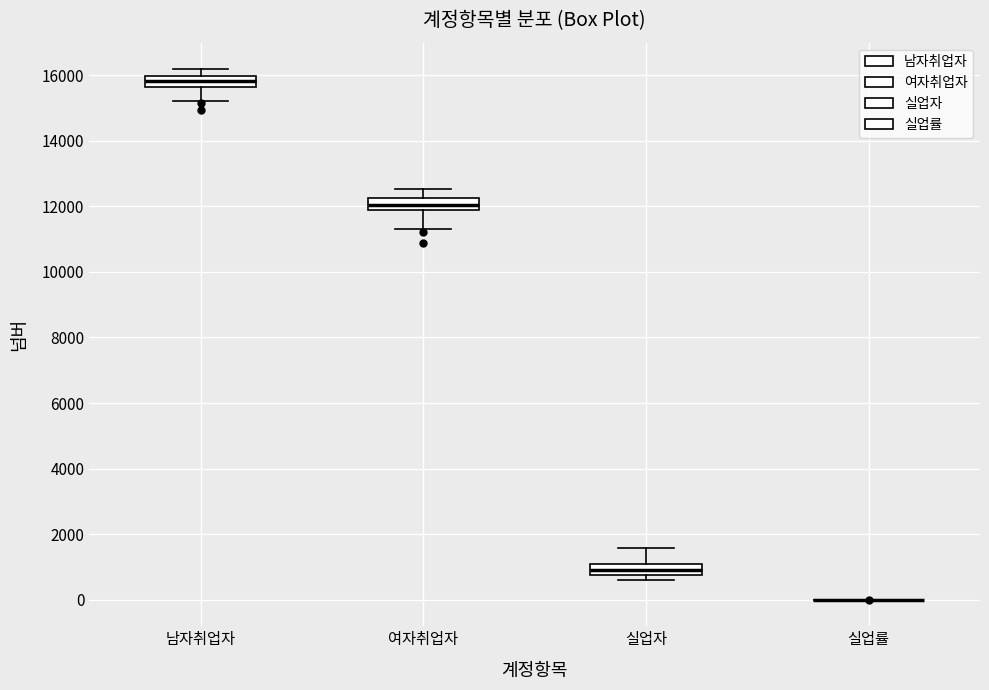

Reading left to right, transcribe this box plot: for each box, give where its median line is, the range the box spans, and where its two whiskers end, as read against the y-axis. The values are not printed on the chart, so give them approximately, as read against the axis.

남자취업자: median 15800, box 15600 to 16000, whiskers 15200 to 16200
여자취업자: median 12000, box 11800 to 12200, whiskers 11400 to 12600
실업자: median 1000, box 800 to 1200, whiskers 600 to 1600
실업률: box collapsed to a line at 0, whiskers 0 to 0